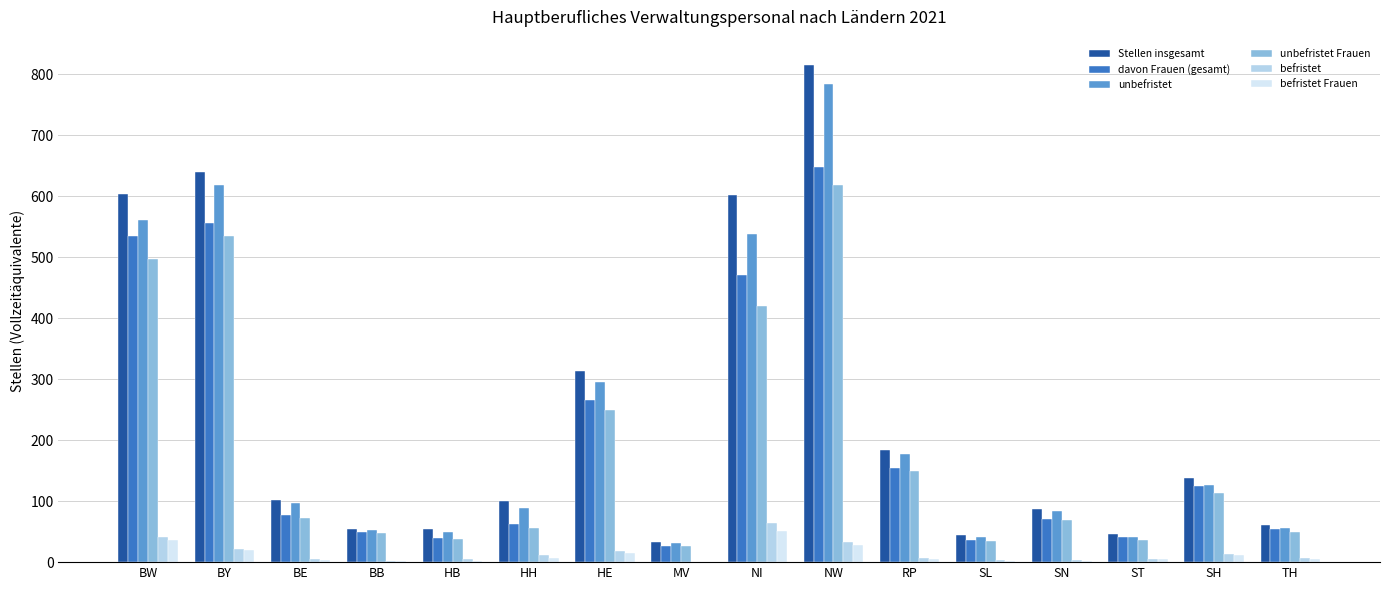

At which label is unbefristet closest to 407?

HE